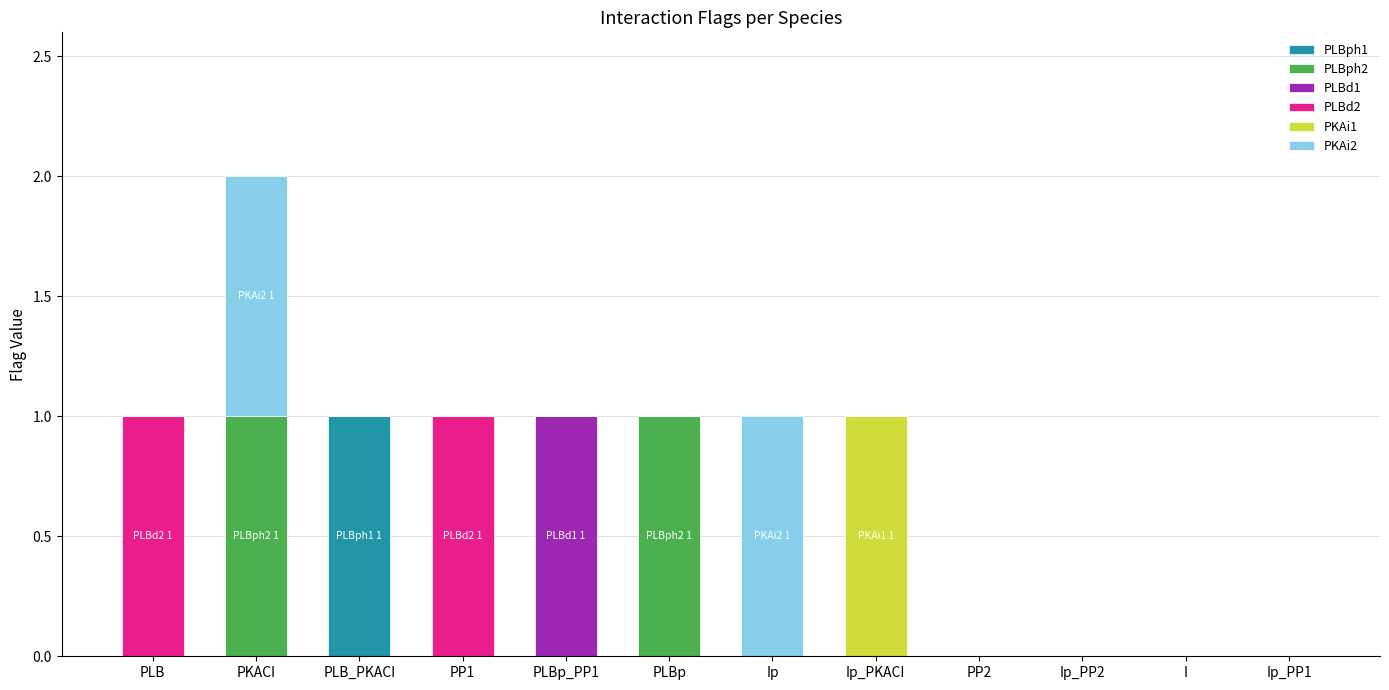

At which label does PLBph1 reach its peak?

PLB_PKACI